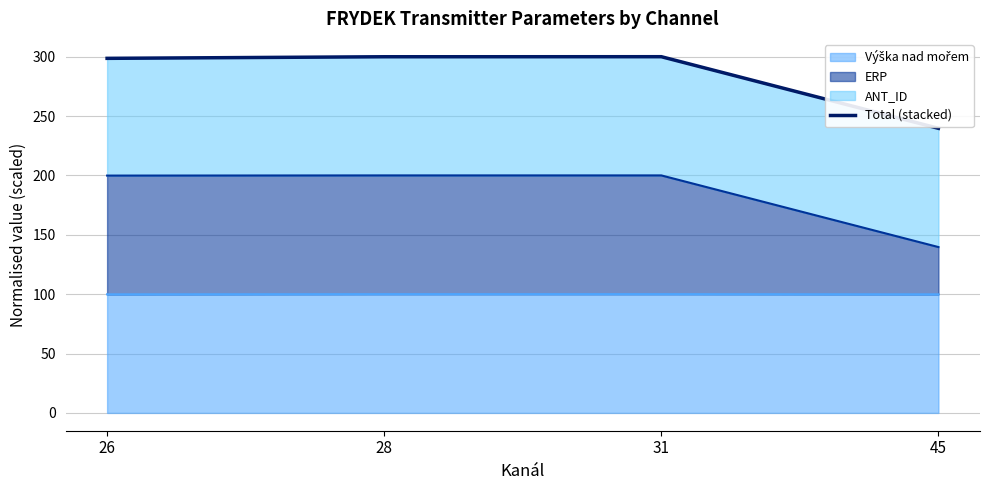

Where does the data first go above 299?

28